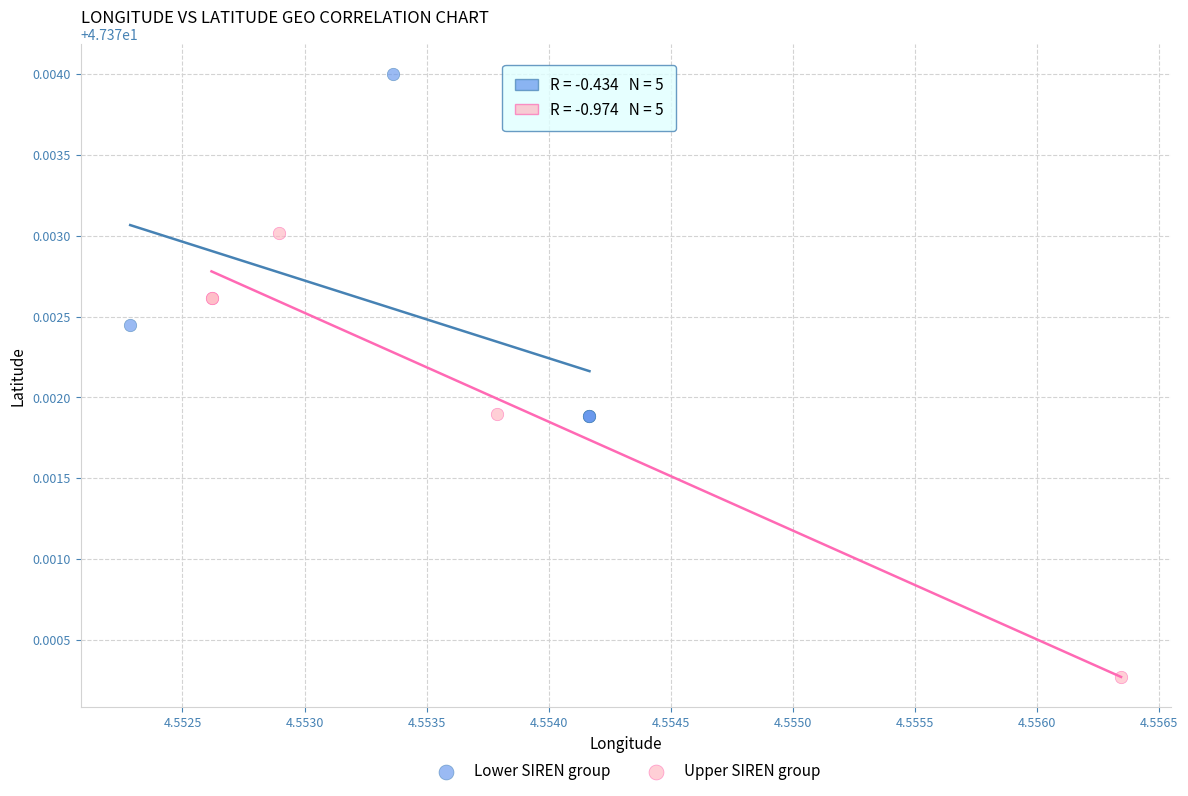

Which series has the widest spread of Y values?

Upper SIREN group